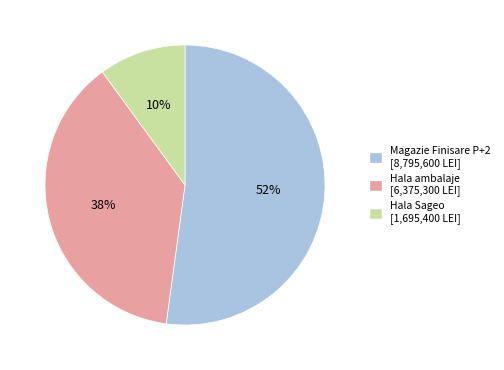

Rank the categories by value from highest to lowest.

Magazie Finisare P+2, Hala ambalaje, Hala Sageo